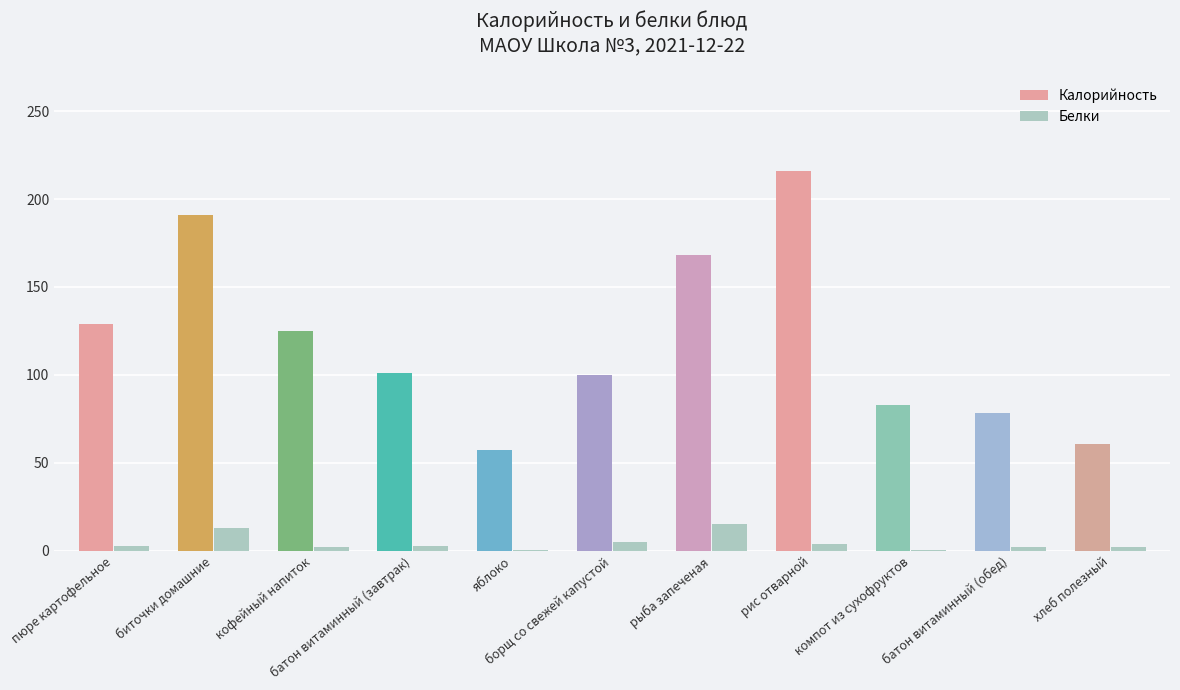

What is the maximum value for Белки?

15.1